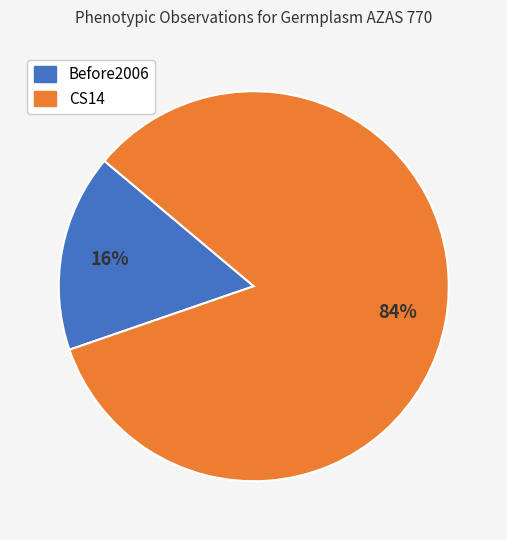

Between Before2006 and CS14, which is larger?

CS14